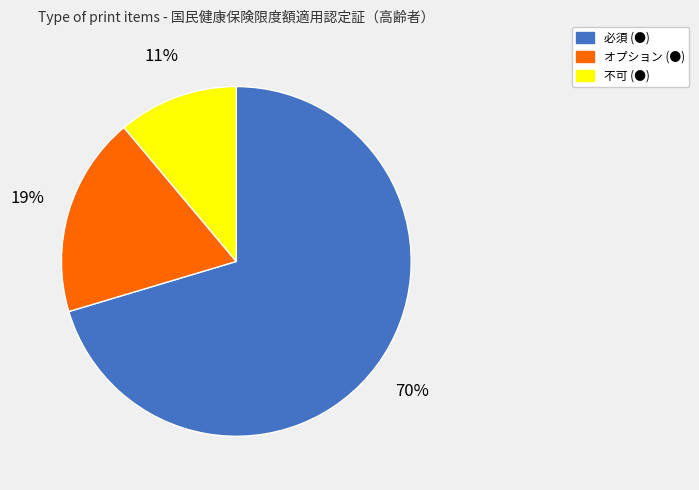

How many segments does this pie chart have?

3